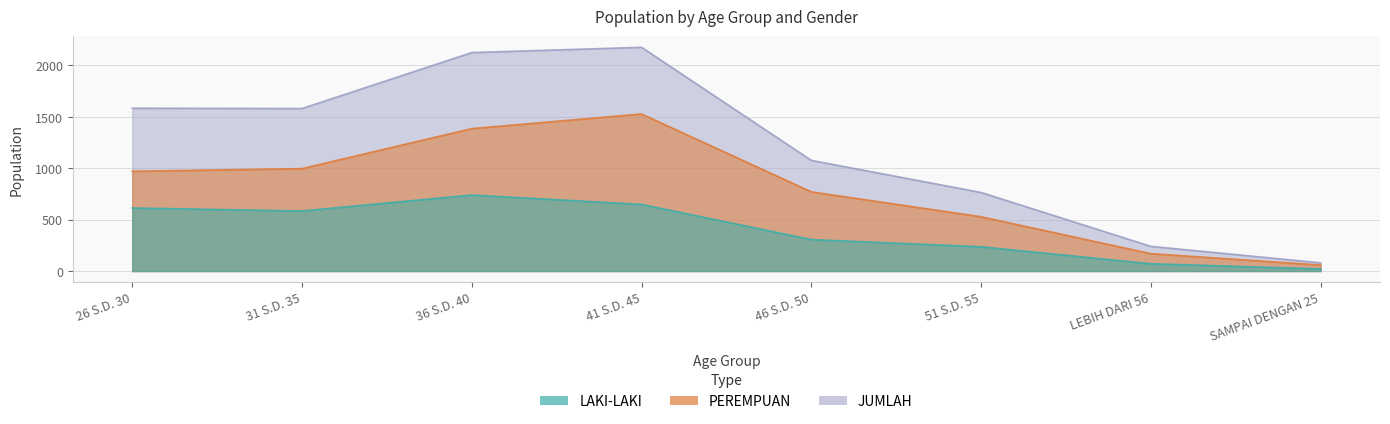

Where is JUMLAH nearest to the value 1127?

46 S.D. 50